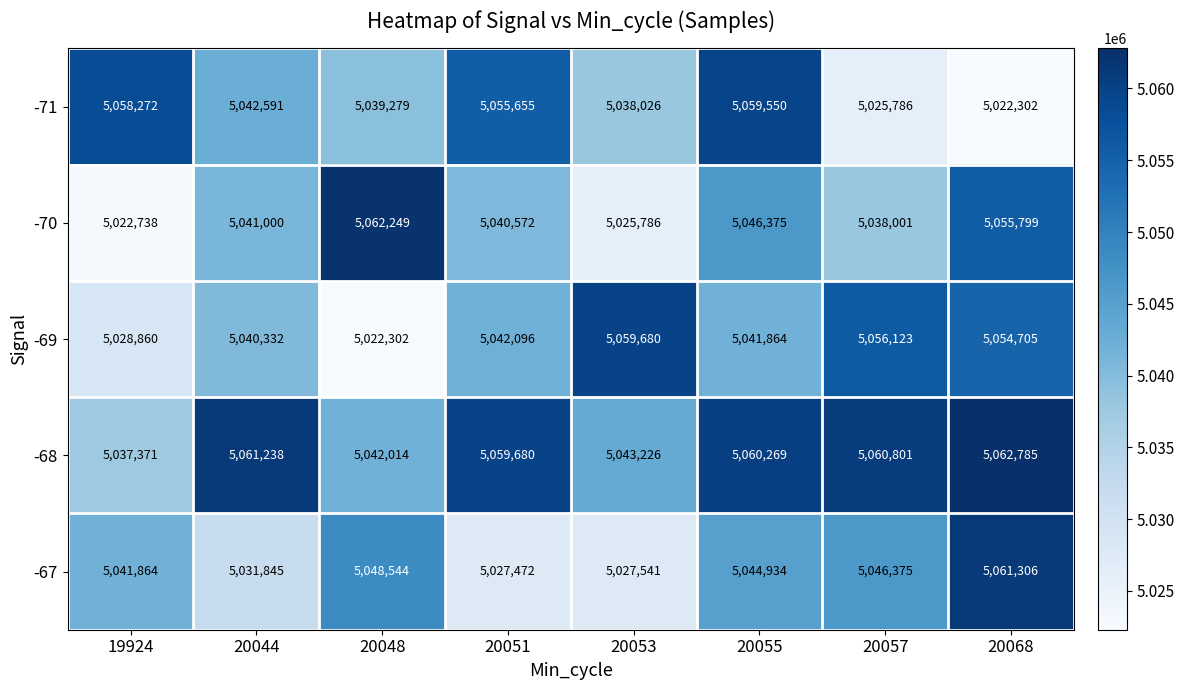

At 20068, list the series in order from largest to smallest.

-68, -67, -70, -69, -71